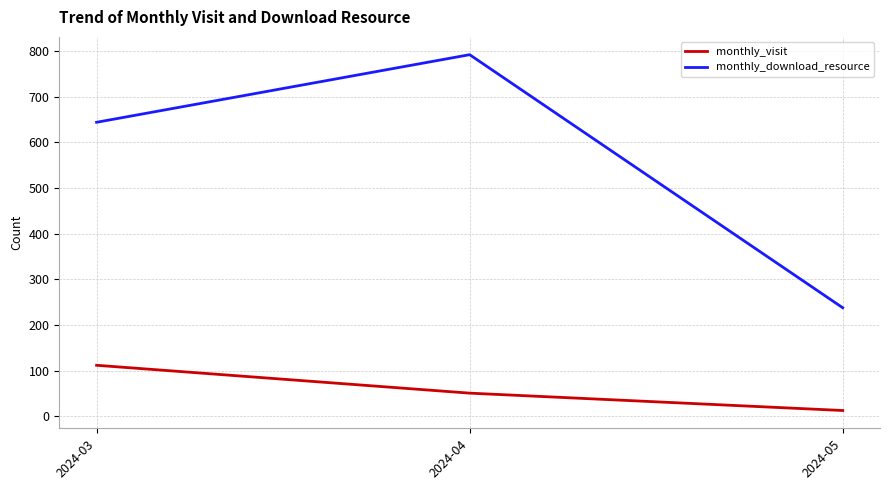

Count the number of data series in this chart.

2